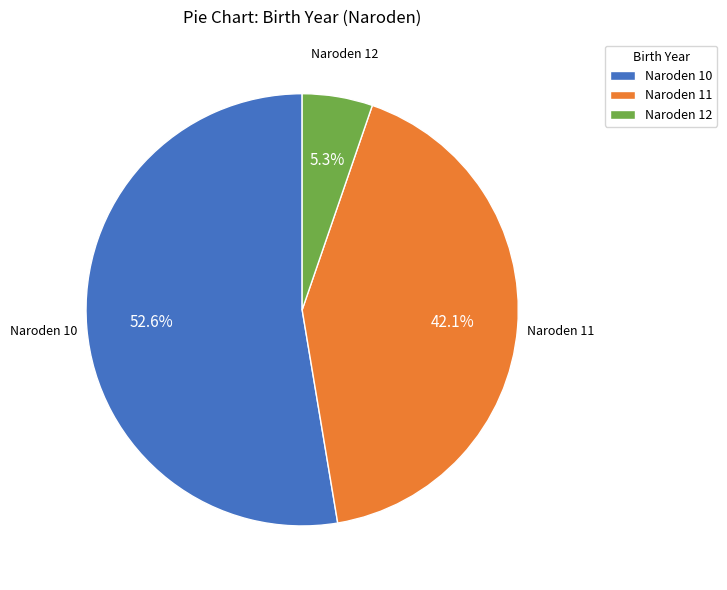

What is the ratio of the value at Naroden 12 to the value at Naroden 11?

0.1